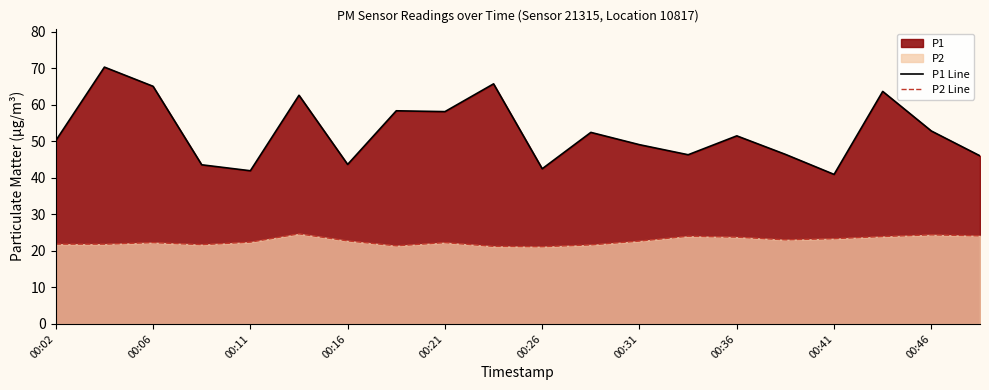

In P2 Line, how many points are higher than both neighbors (excluding endpoints)?

5